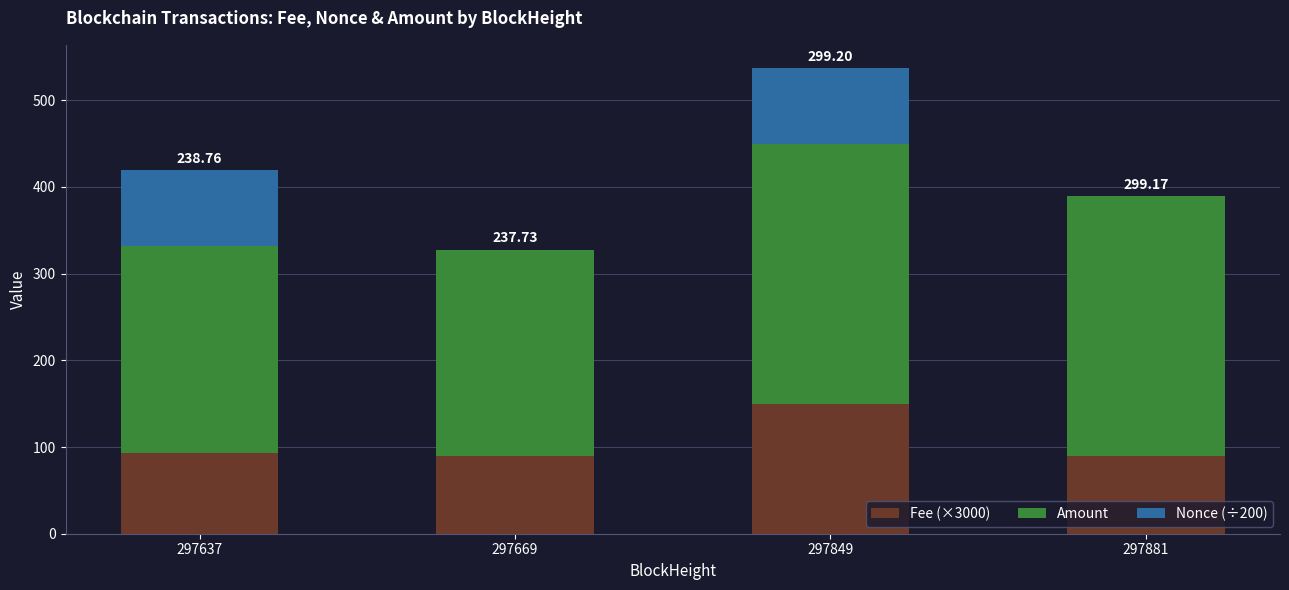

What is the total value across all series at 297849?

536.9